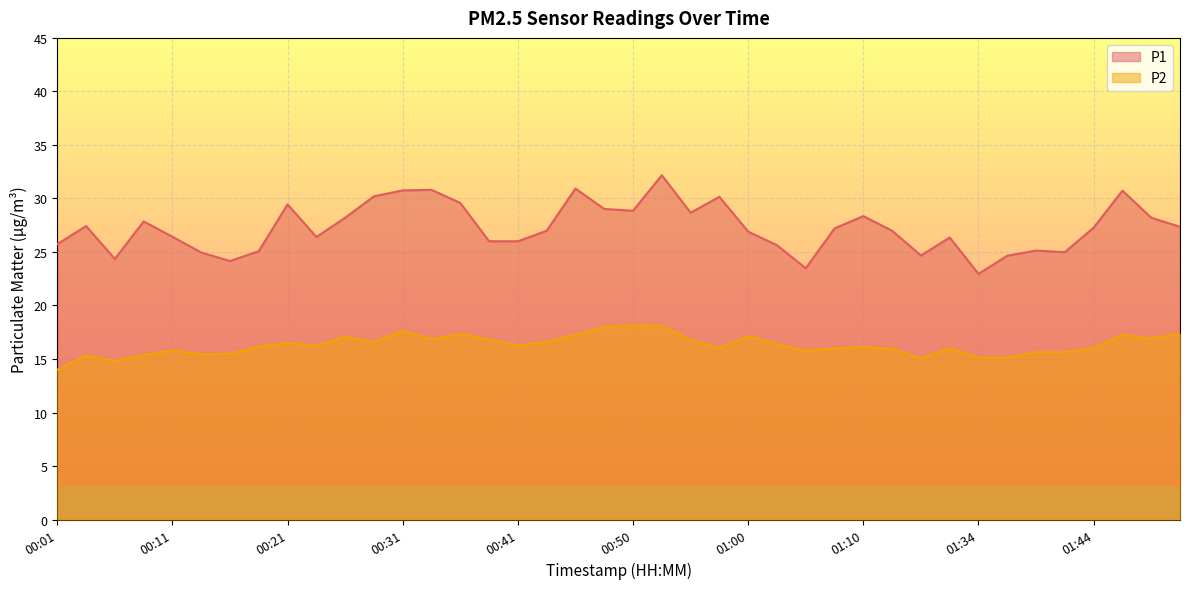

List the series in order of their overall mean, highest first.

P1, P2